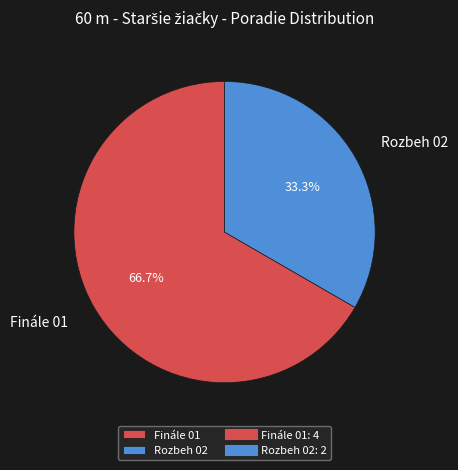

Which slice is the largest?

Finále 01